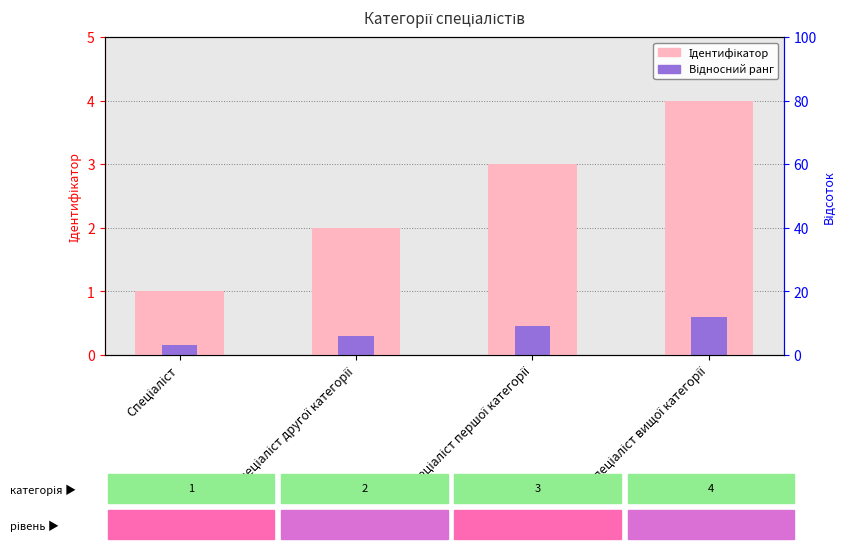

What is the minimum value for Відносний ранг?

0.1